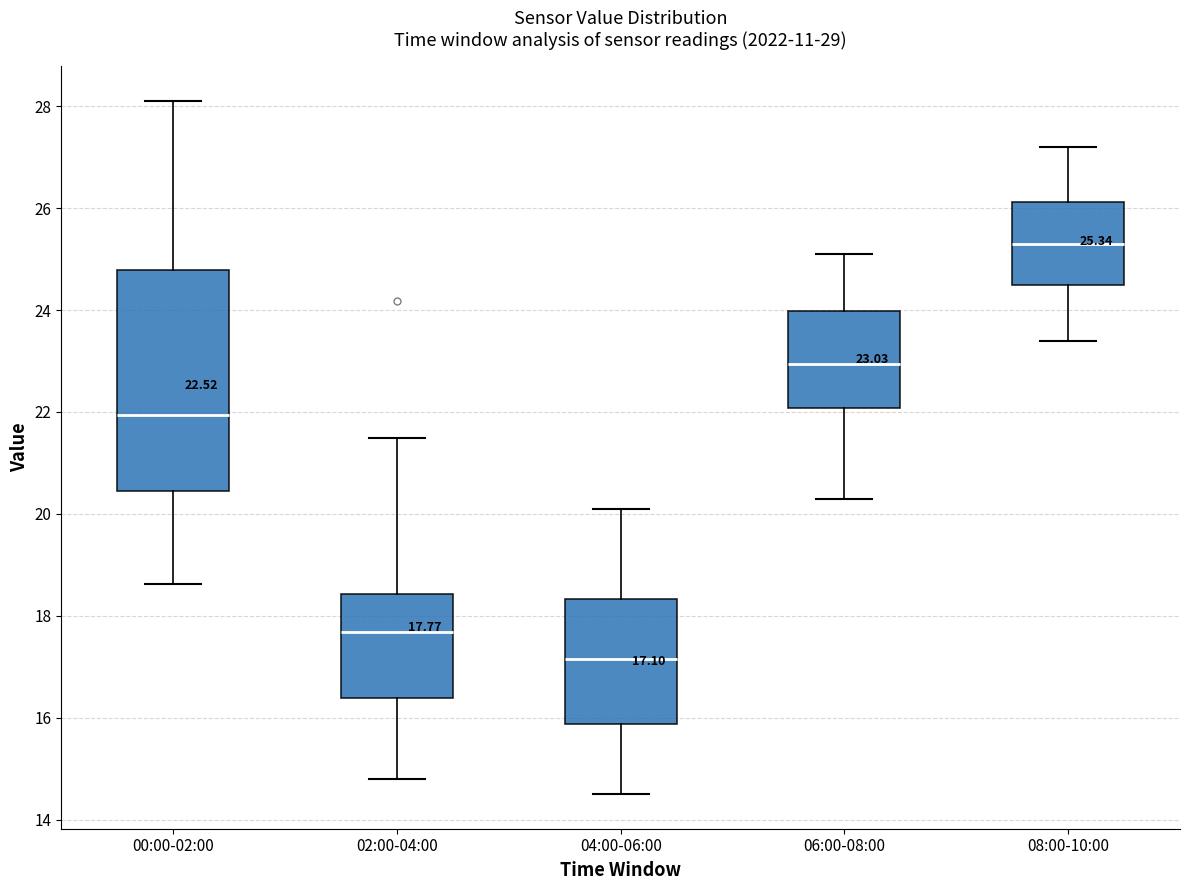

Which box's median line is the lowest?

04:00-06:00